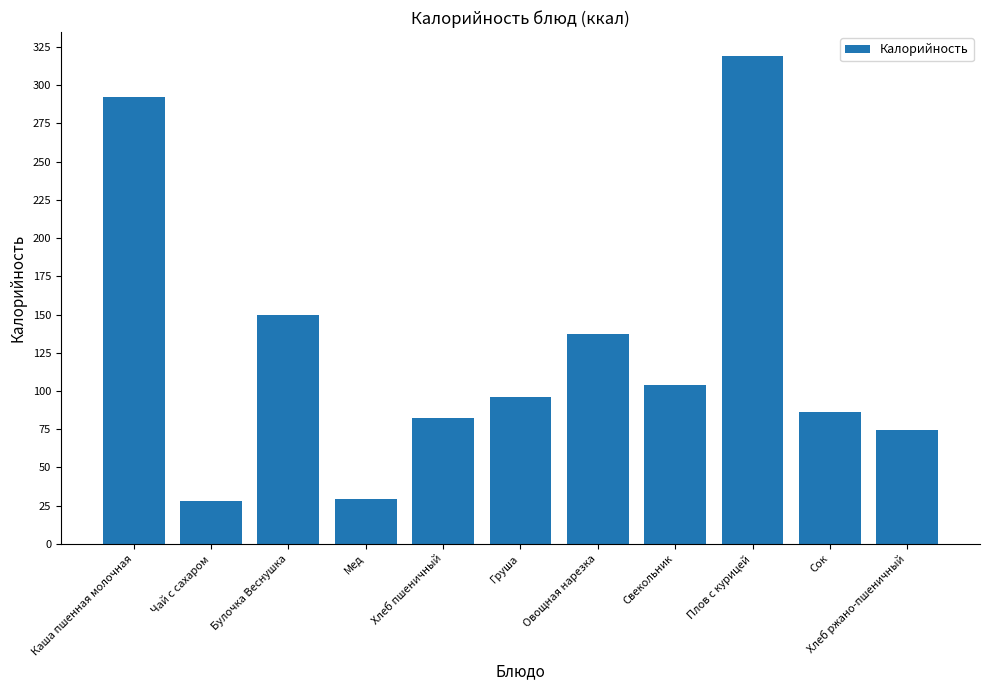

What is the label of the 7th bar from the left?

Овощная нарезка